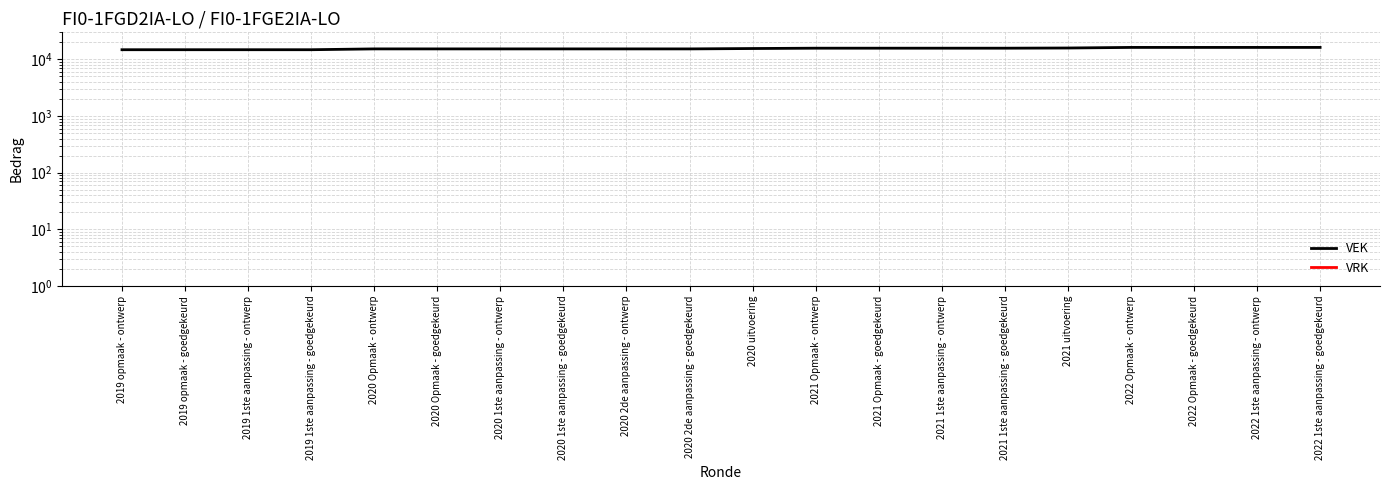

How many data points in VEK are above 15538?

9